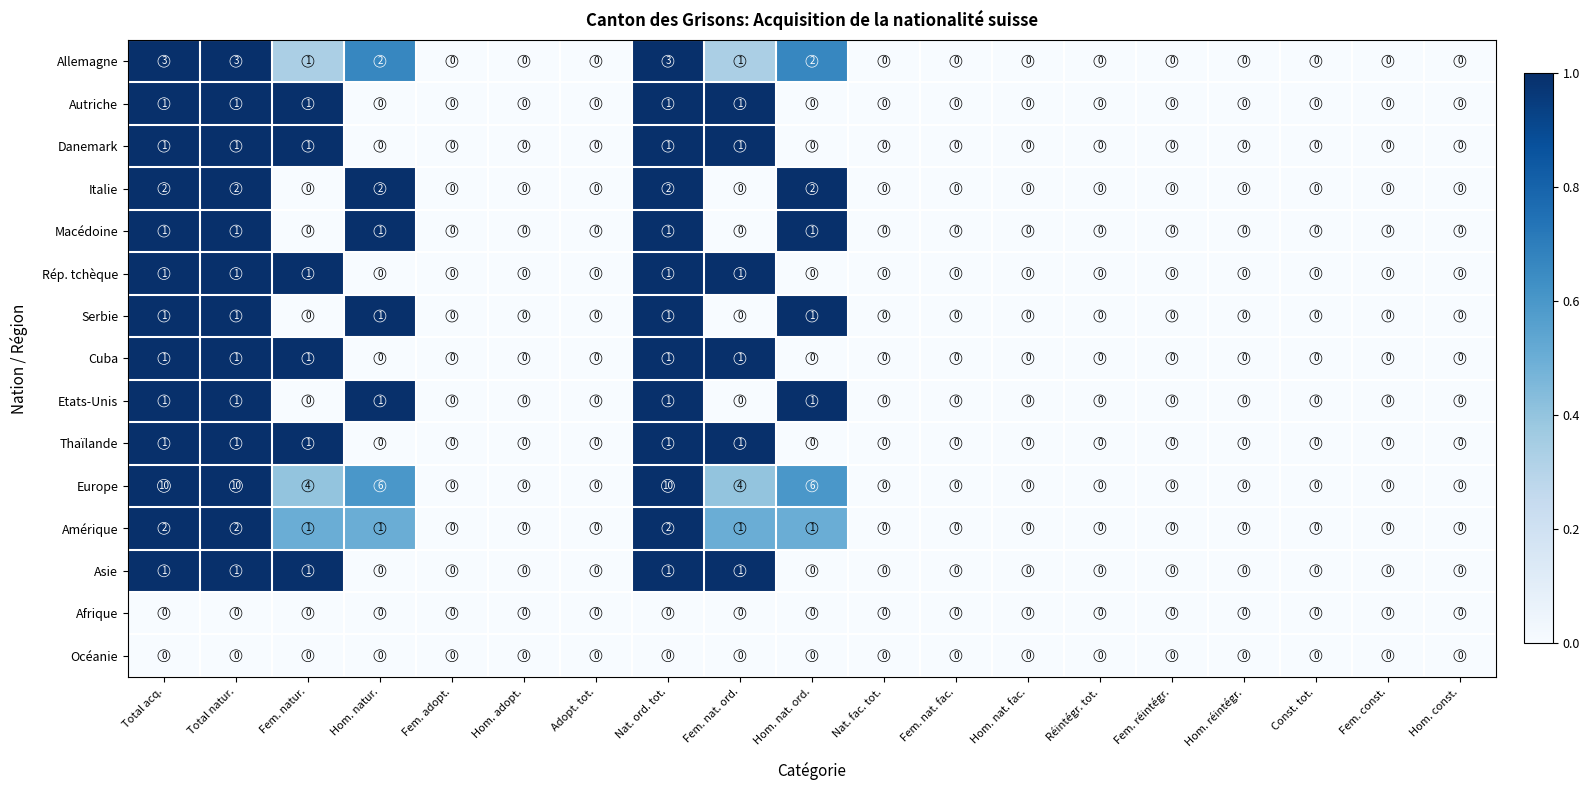

Which series has the widest spread of values?

Europe